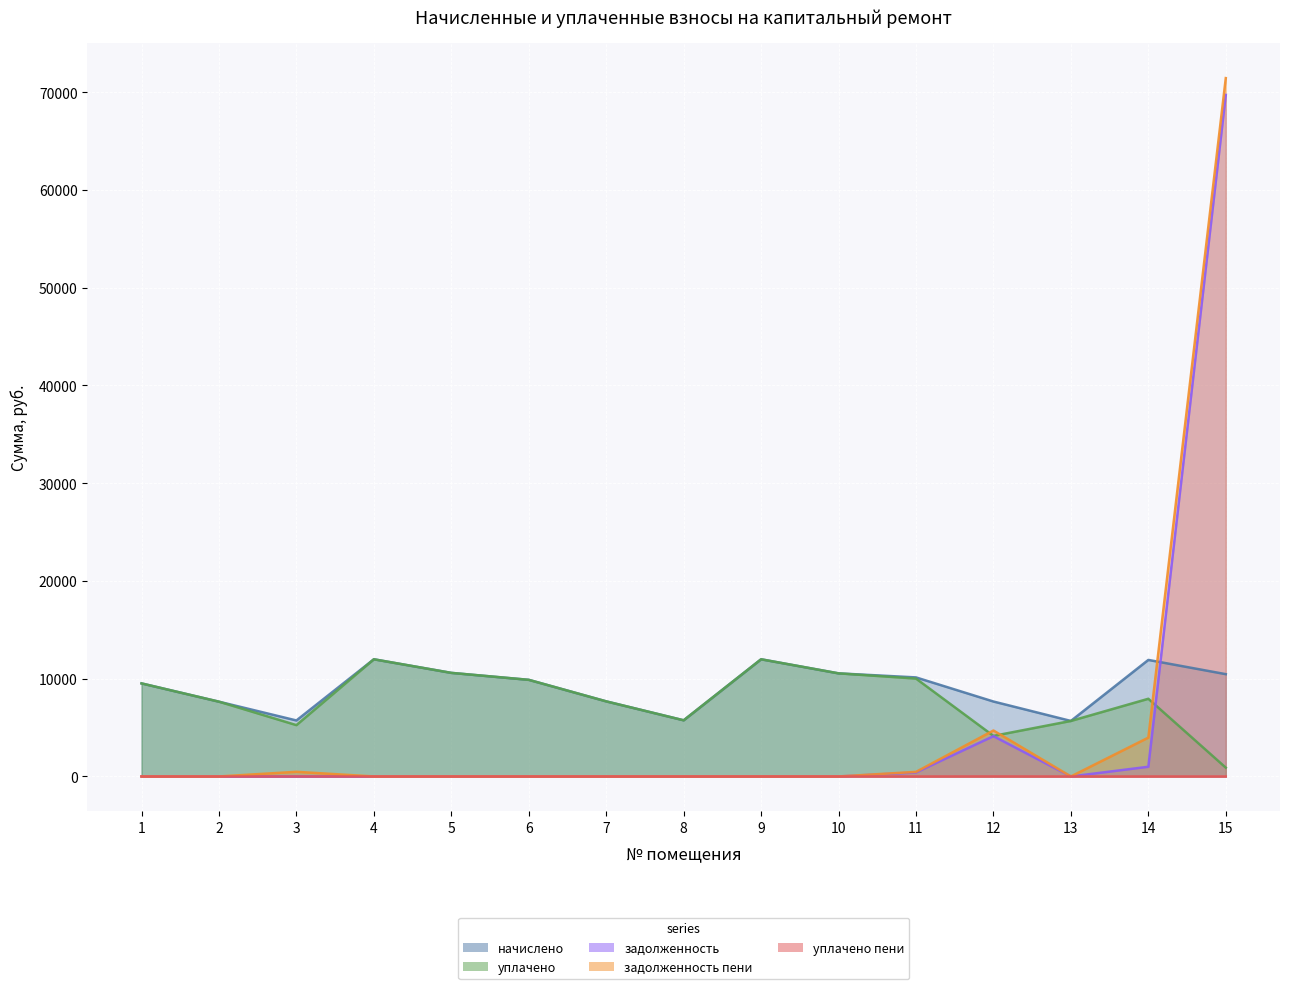

The value of уплачено at 13 is 3293.9. True or false?

False